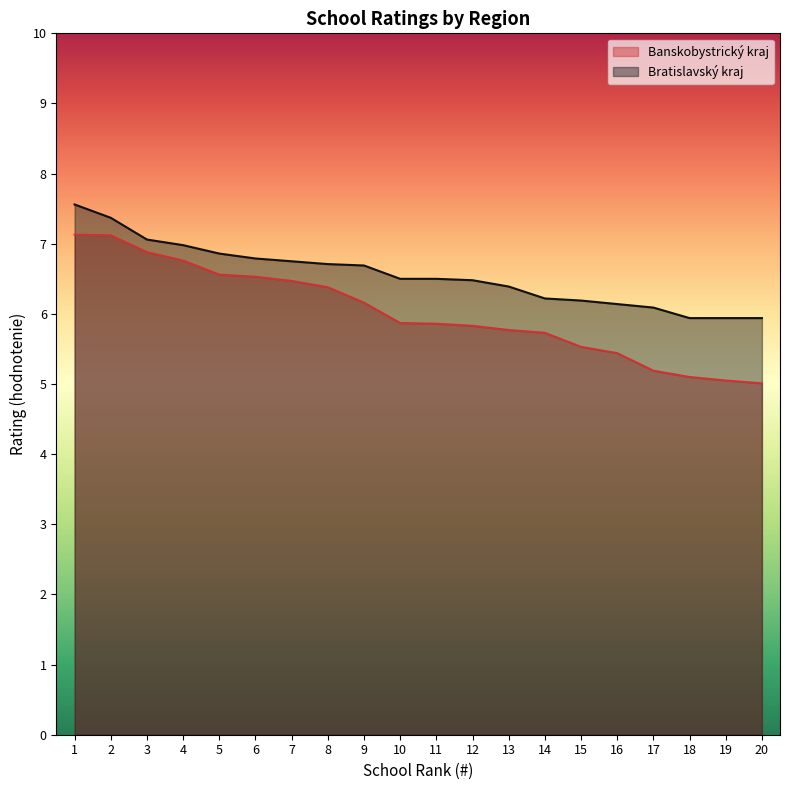

Rank the series by their maximum value, from highest to lowest.

Bratislavský kraj, Banskobystrický kraj